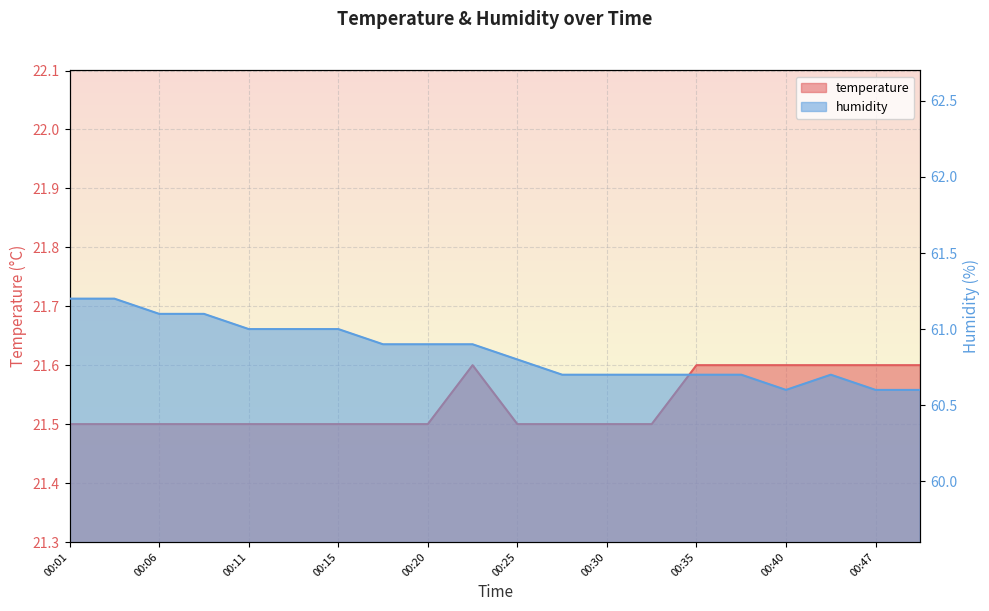

Which category has the lowest value in the temperature series?

00:01